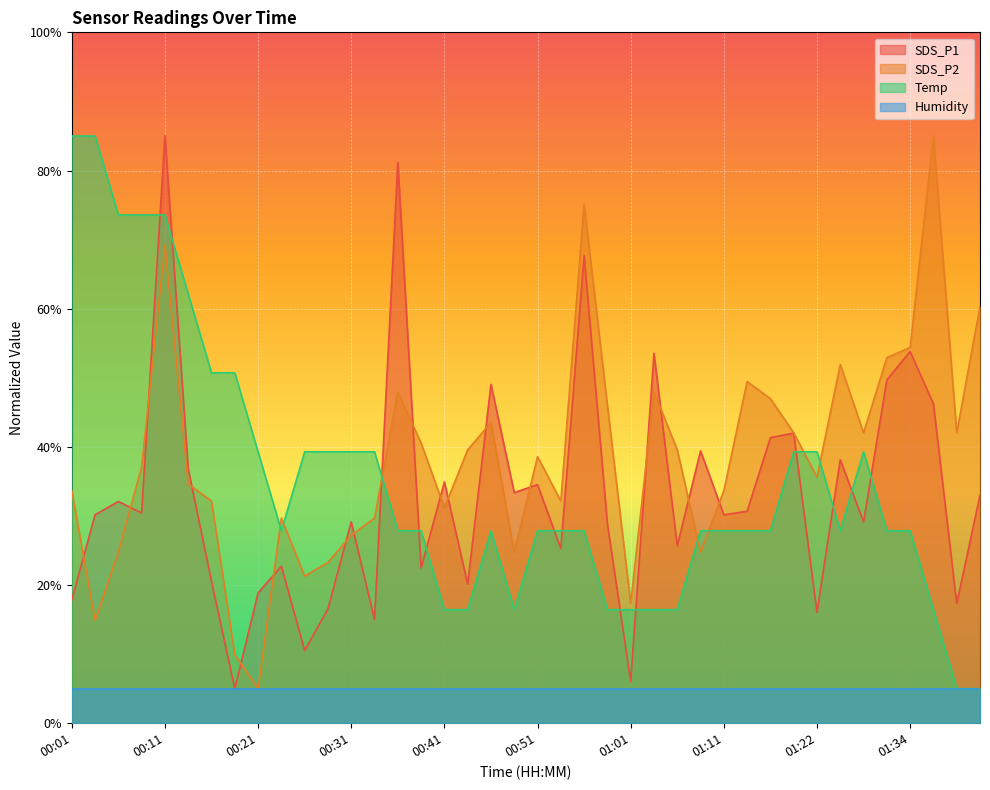

At which category does the chart reach its minimum across all series?

00:18